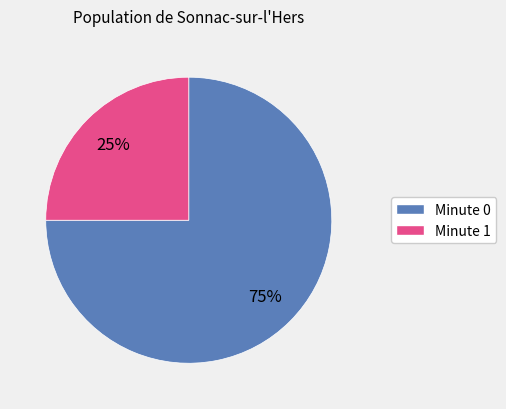

What is the majority slice?

Minute 0